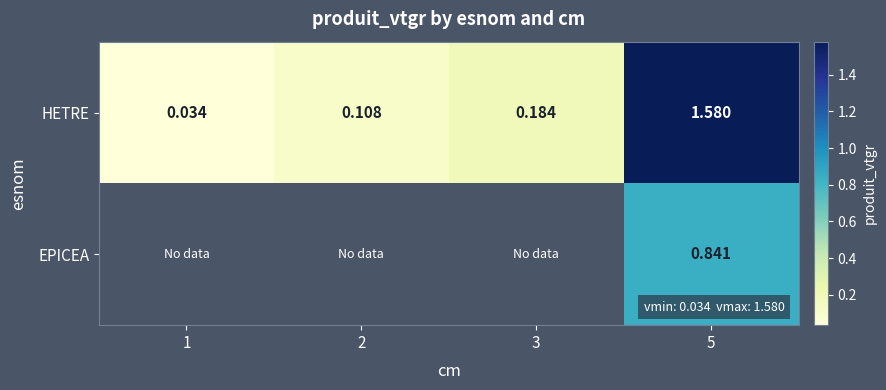

Count the number of categories in the chart.

4